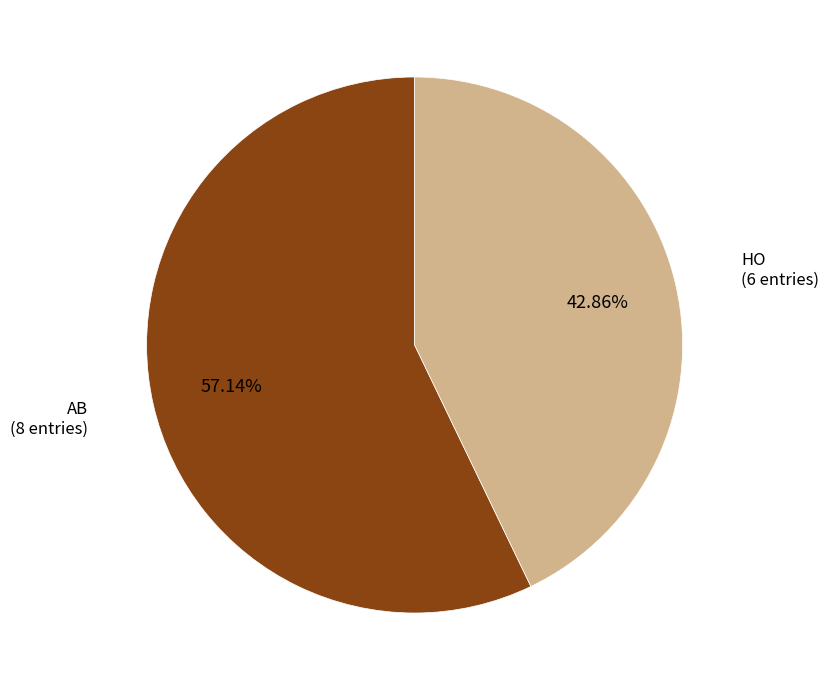

Is there any slice that represents more than half of the pie?

Yes